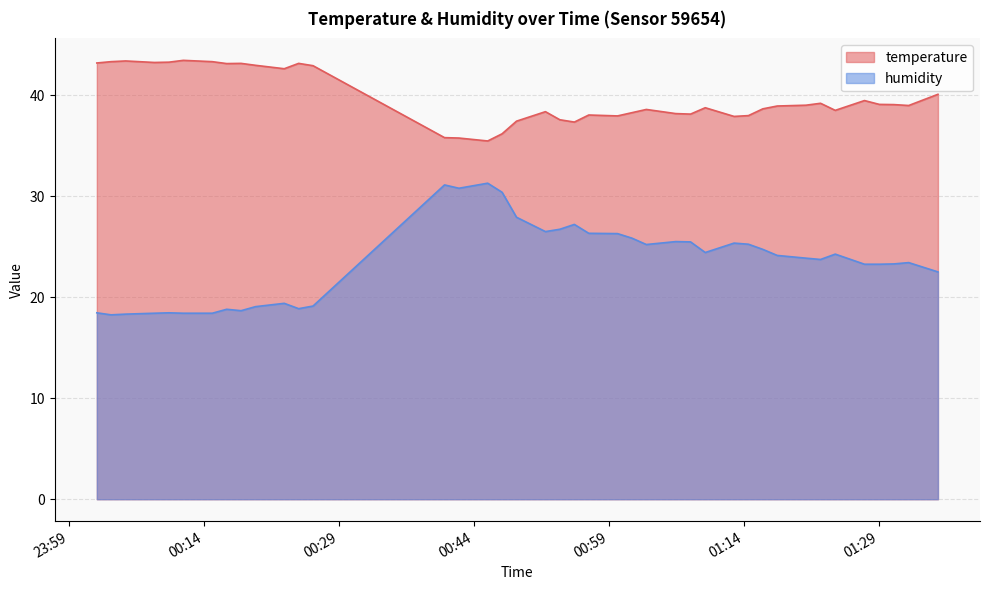

Which series has the widest spread of values?

humidity